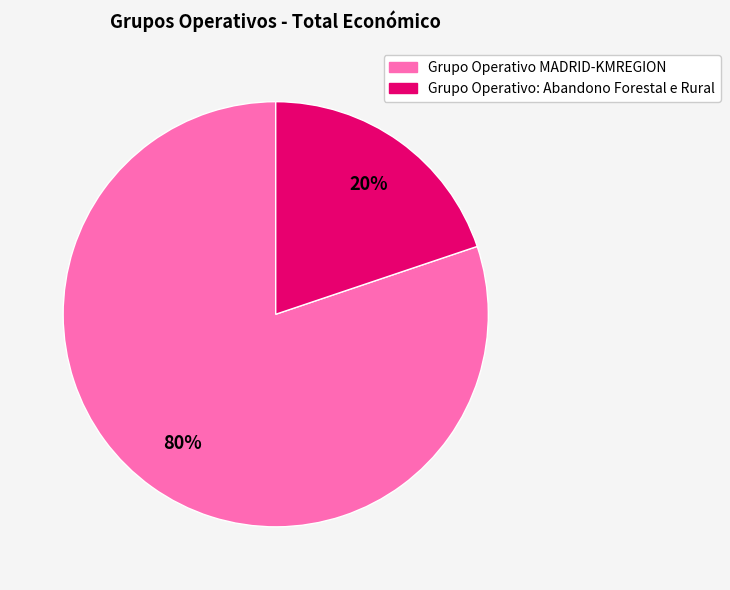

Rank the categories by value from lowest to highest.

Grupo Operativo: Abandono Forestal e Rural, Grupo Operativo MADRID-KMREGION